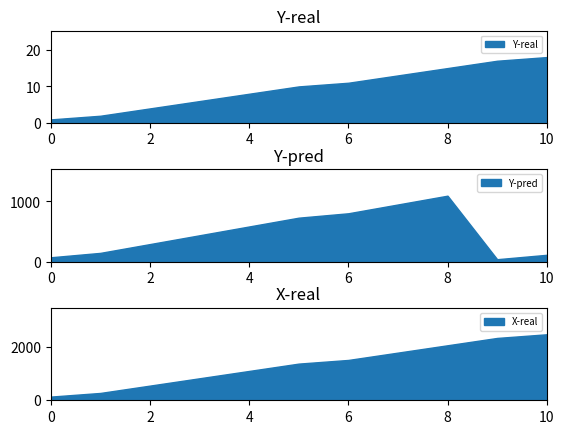

The value of Y-real at 0 is 2. True or false?

False